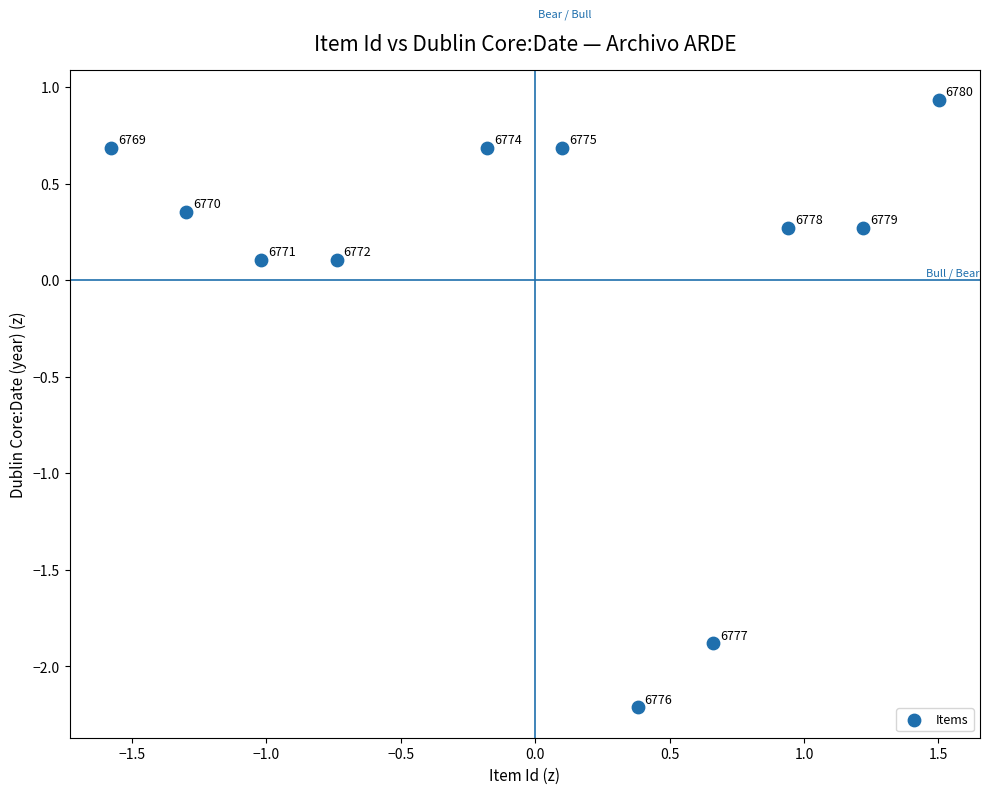

What is the range of Y values (max minus min)?

3.1